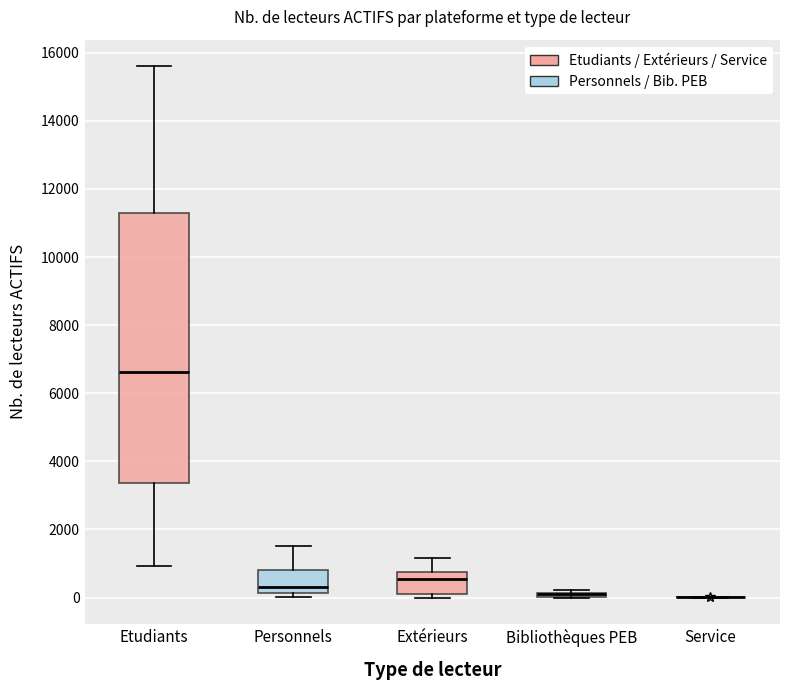

Which box is the tallest, from its lower edge to its upper edge?

Etudiants